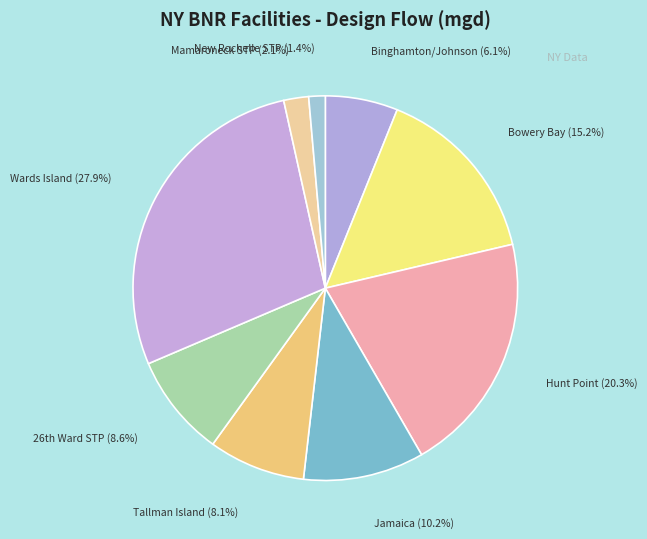

How many slices are in this pie chart?

9